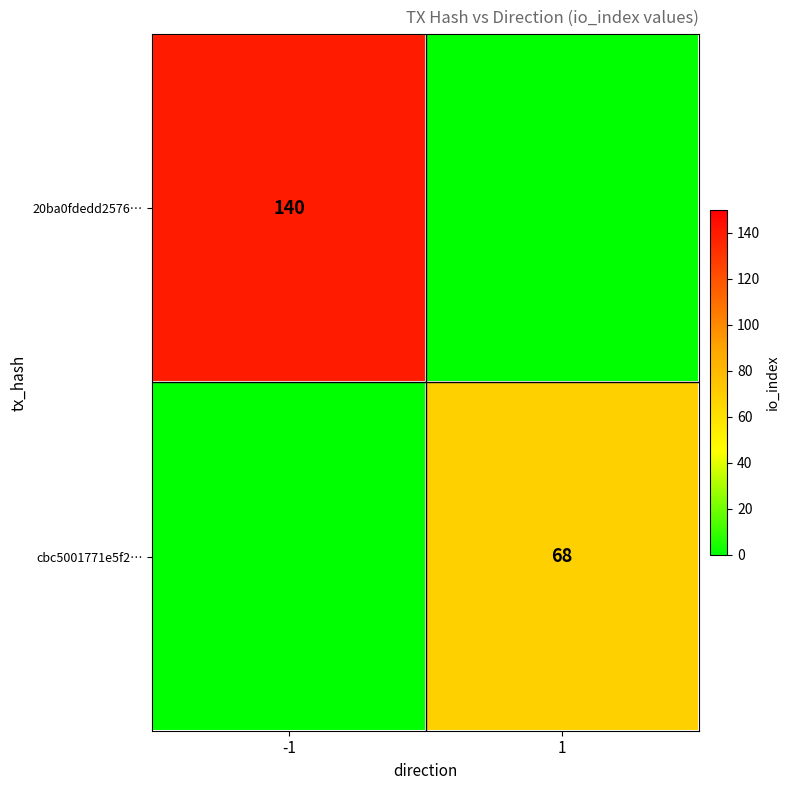

What is the spread (max minus min) of values at 1?

68